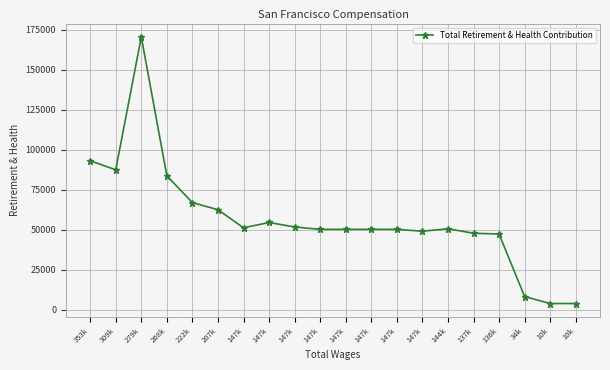

At which category does the data reach its first local peak?

279k